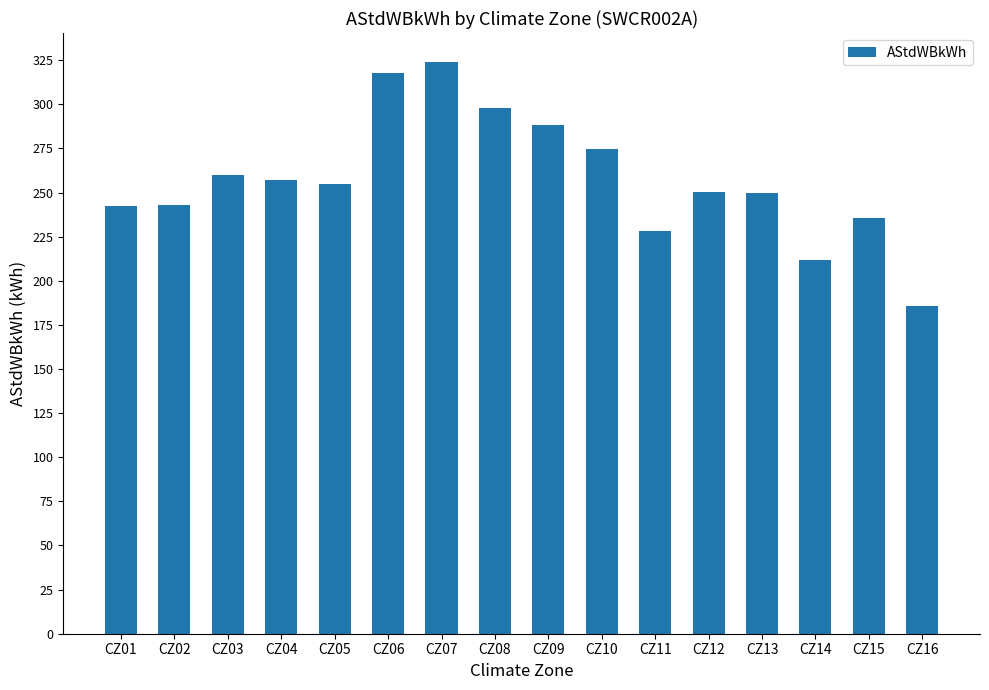

What is the value of the 14th bar from the left?

211.6